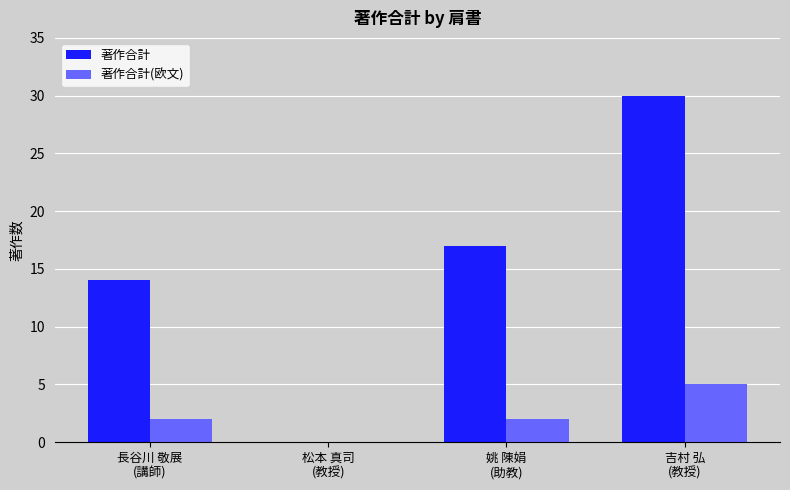

What is the sum of all 著作合計 values?

61